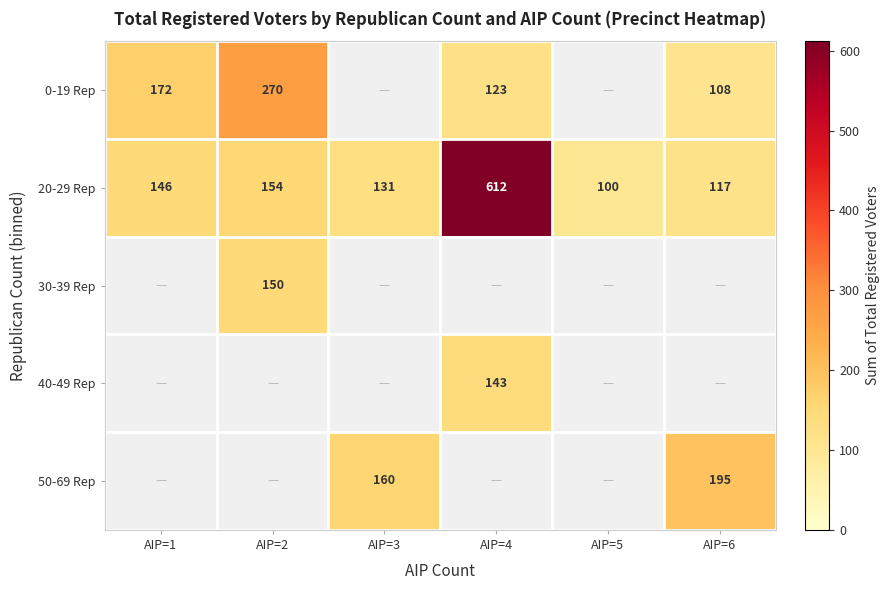

Rank the categories by 20-29 Rep value from lowest to highest.

AIP=5, AIP=6, AIP=3, AIP=1, AIP=2, AIP=4